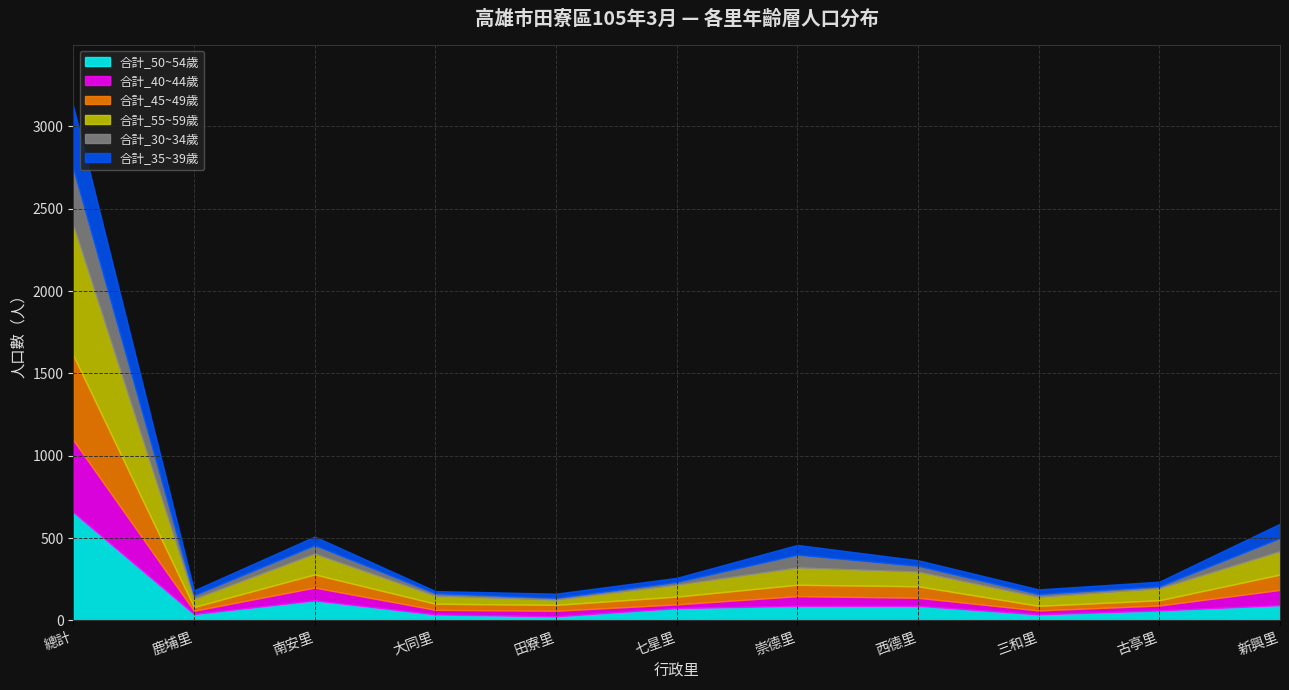

What is the sum of all 合計_40~44歲 values?

876